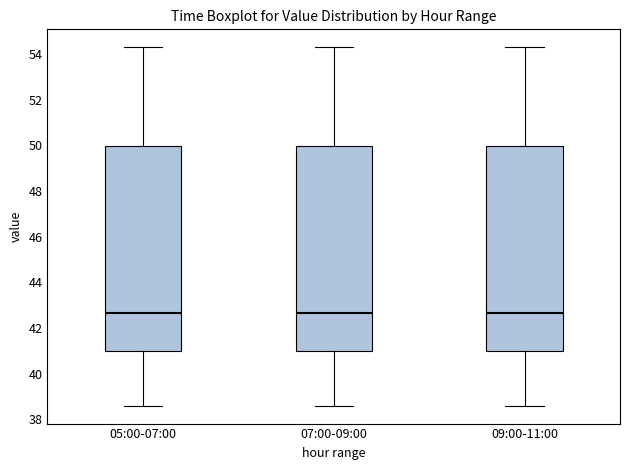

Where is the upper edge of the box for 05:00-07:00 on the y-axis? The values are not printed on the chart, so give them approximately, as read against the axis.

50.0